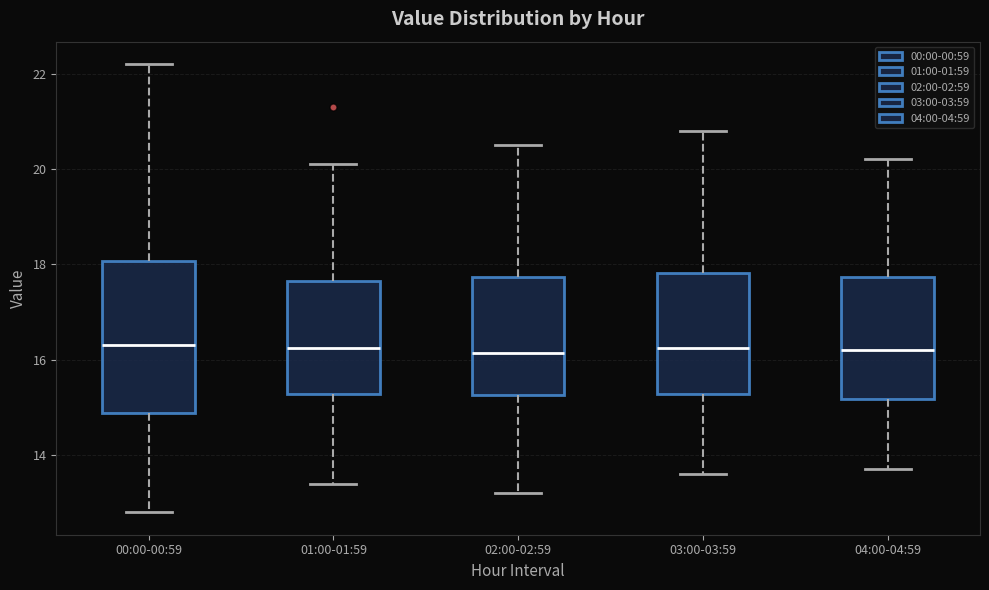

Where is the lower edge of the box for 03:00-03:59 on the y-axis? The values are not printed on the chart, so give them approximately, as read against the axis.

15.2